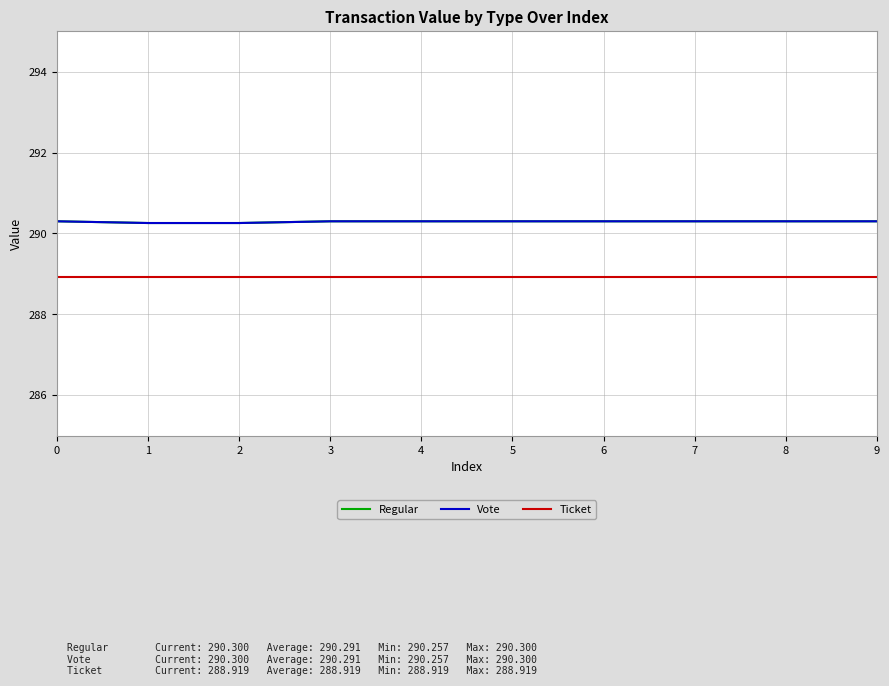

True or false: Vote and Ticket cross at least once.

False